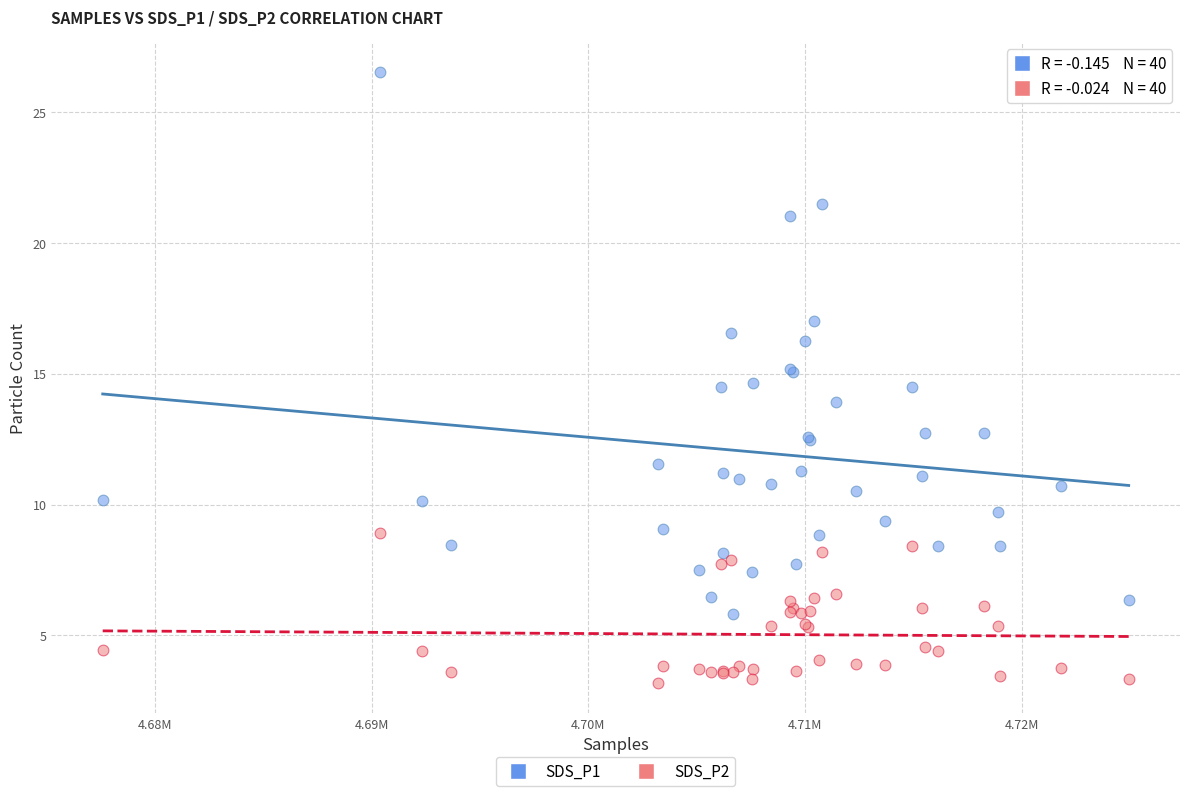

What is the X range (max minus min) for the scatter plot?

47372.0